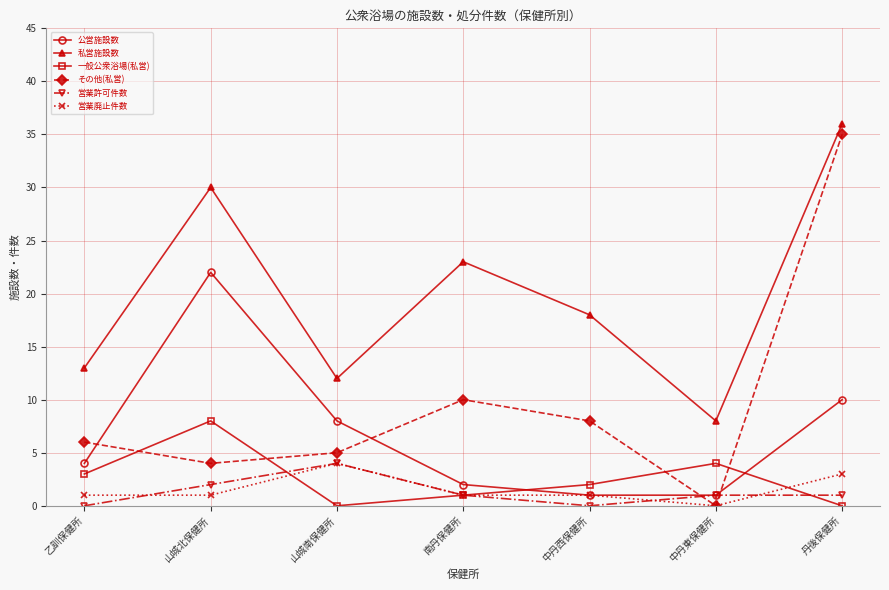

Which series has the largest total across all categories?

私営施設数